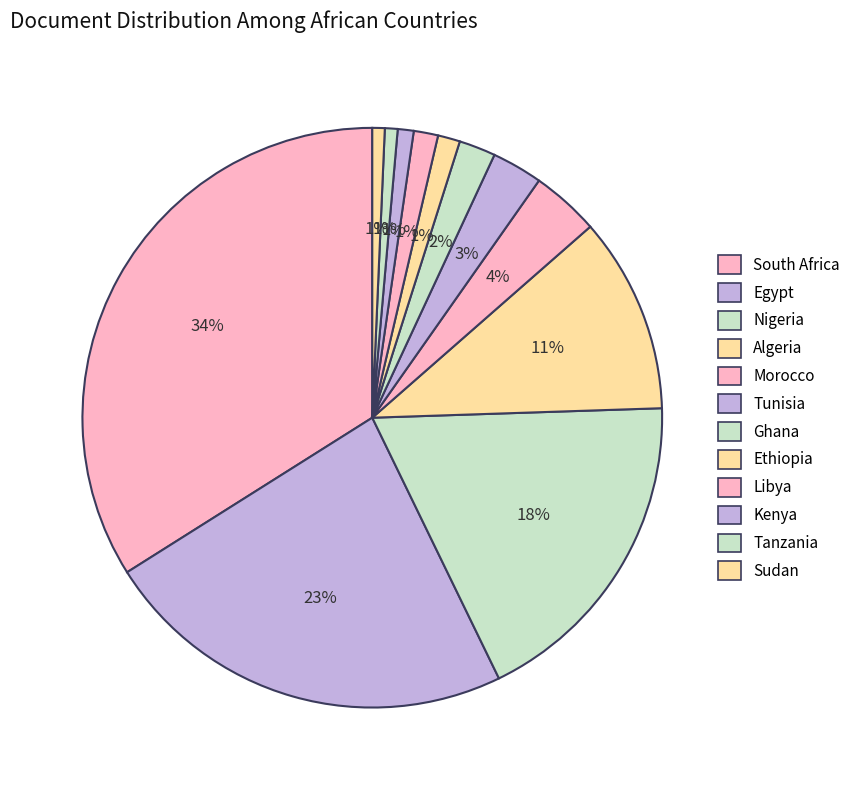

To the nearest percent, what is the difference between the largest and smallest slice percentages?

33%